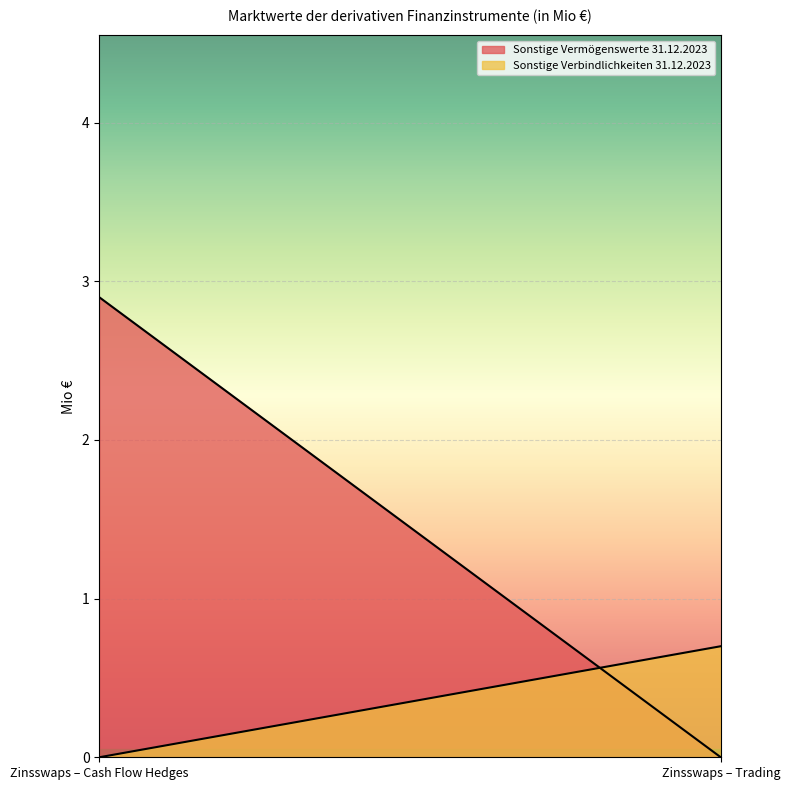

Rank the series at Zinsswaps – Trading from lowest to highest value.

Sonstige Vermögenswerte 31.12.2023, Sonstige Verbindlichkeiten 31.12.2023